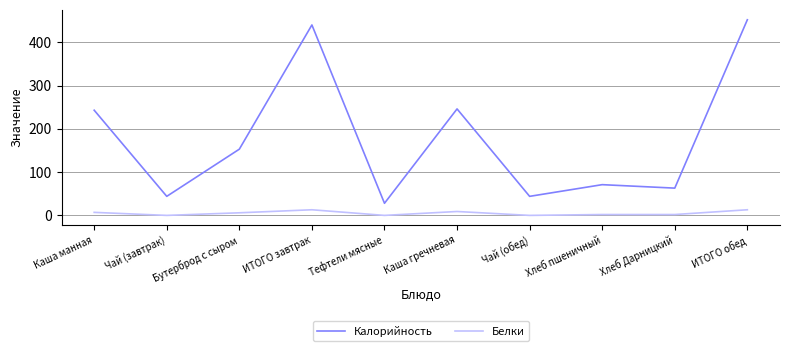

At how many categories does at least one series exceed 257?

2